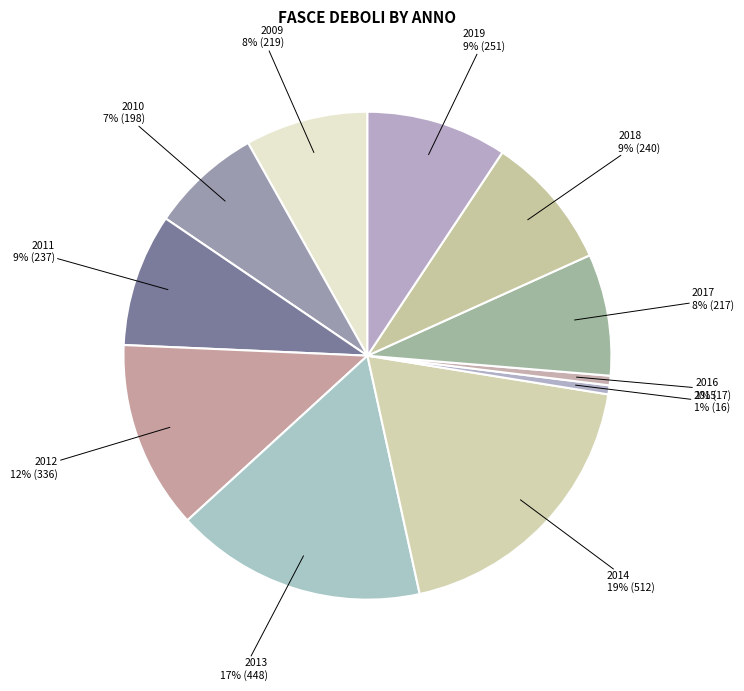

To the nearest percent, what is the difference between the 2017 and 2018 slice percentages?

1%